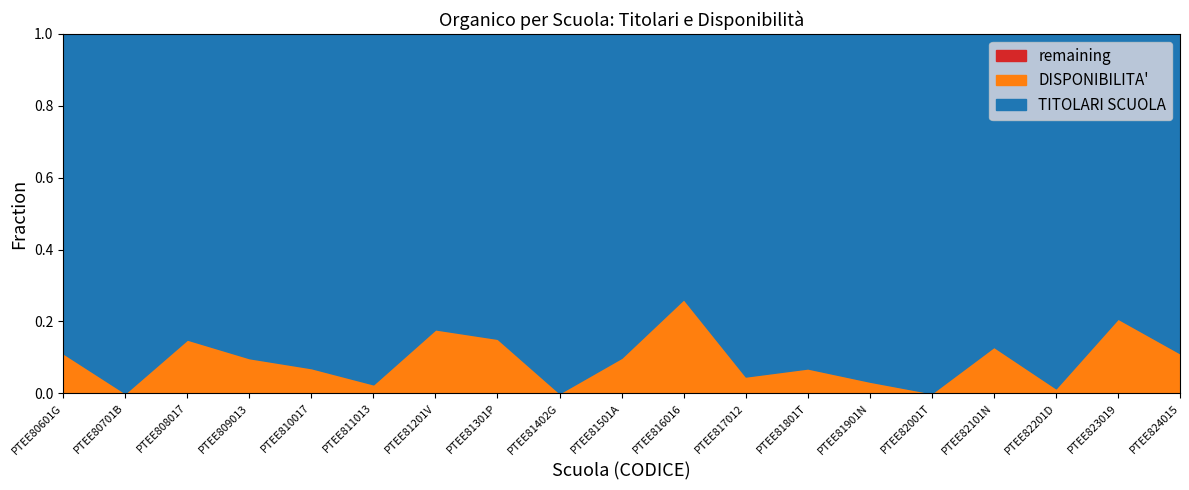

Which series changed the most between PTEE81901N and PTEE823019?

TITOLARI SCUOLA